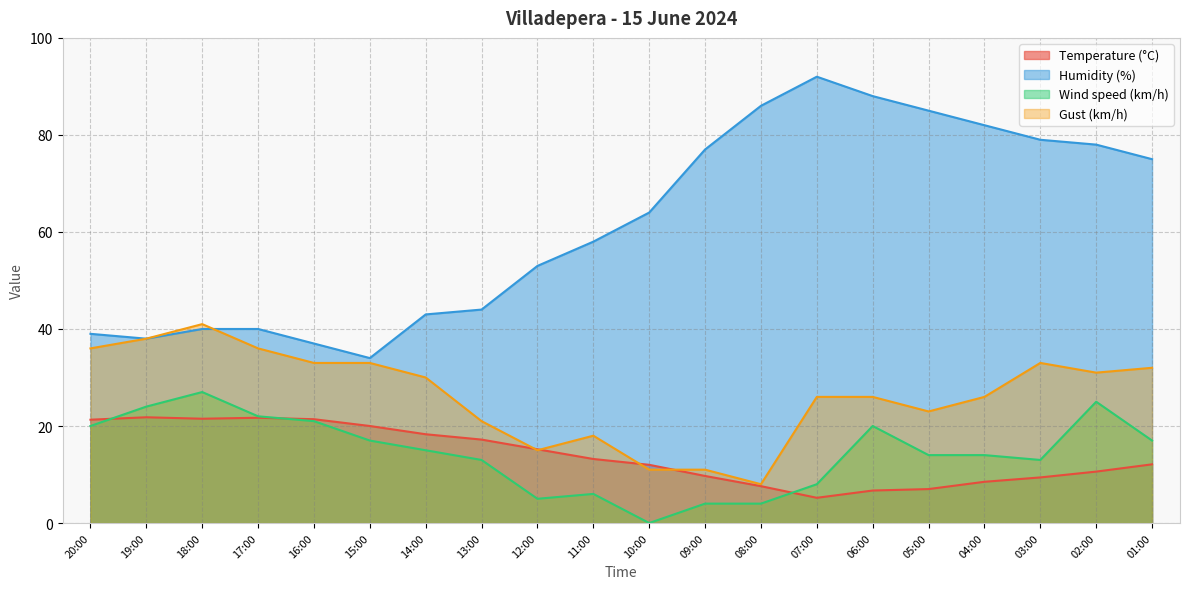

How many data points in Wind speed (km/h) are less than 15?

10